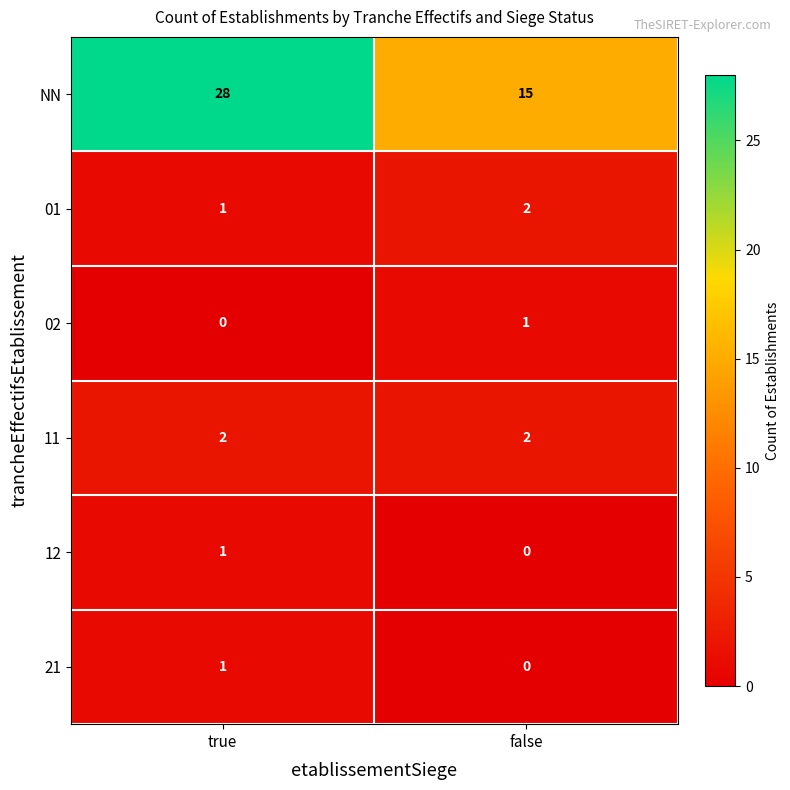

What is the sum of the 01 values at false and true?

3